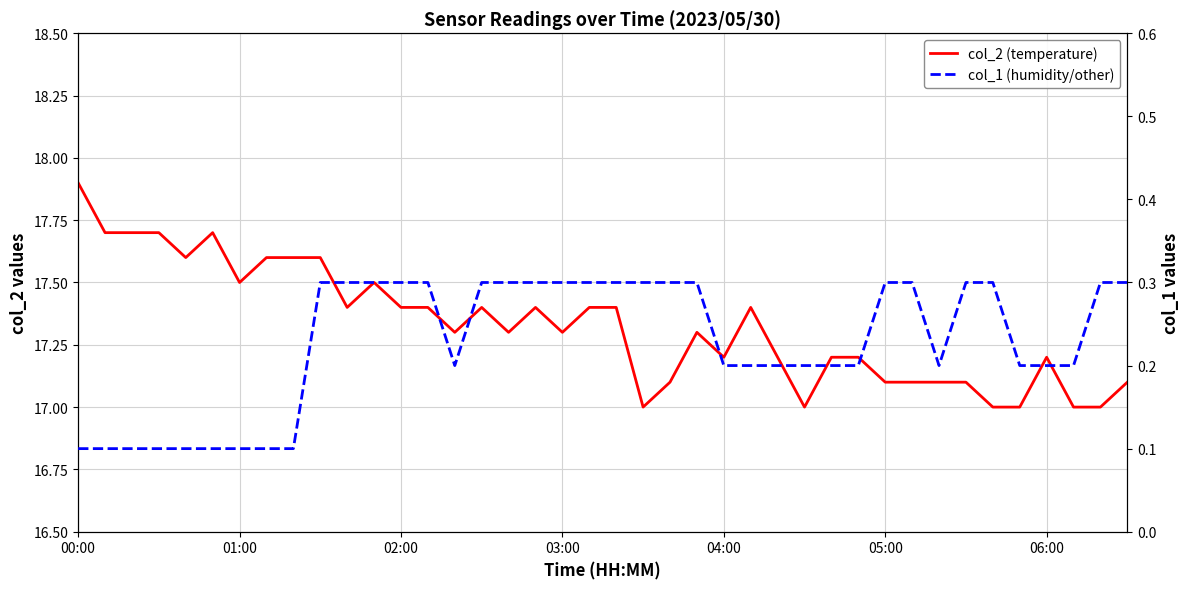

True or false: col_1 (humidity/other) and col_2 (temperature) cross at least once.

False